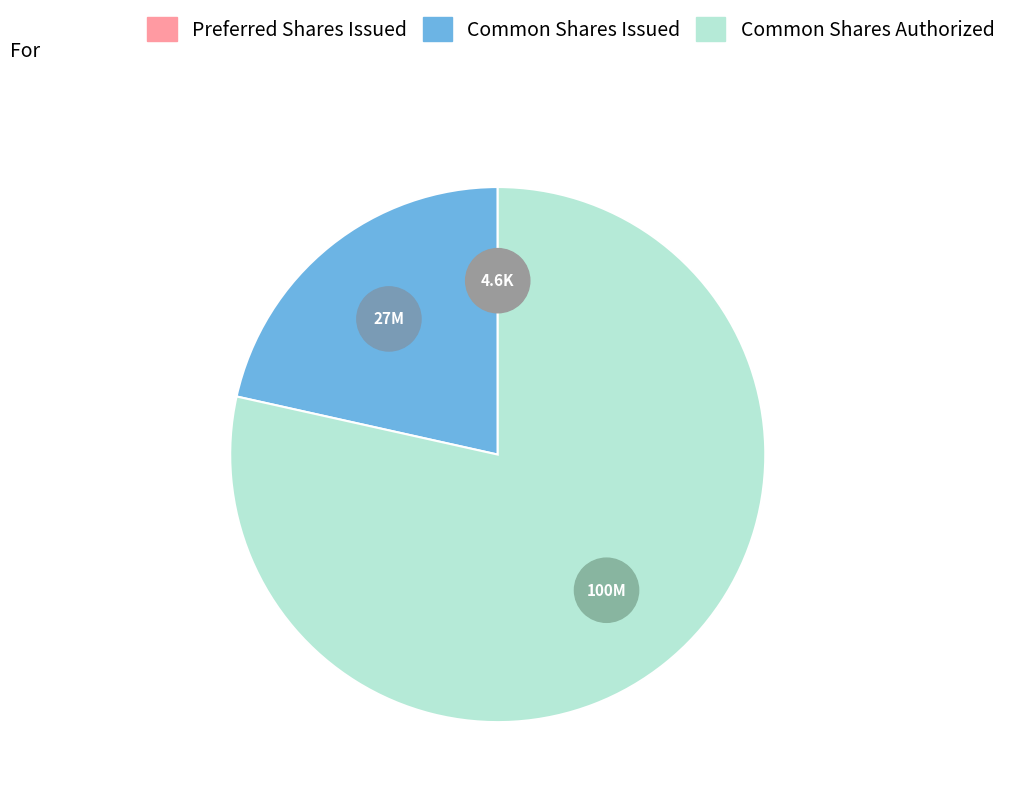

Approximately how many times larger is the value at Common stock, shares authorized compared to Preferred stock, shares issued?

21739.1